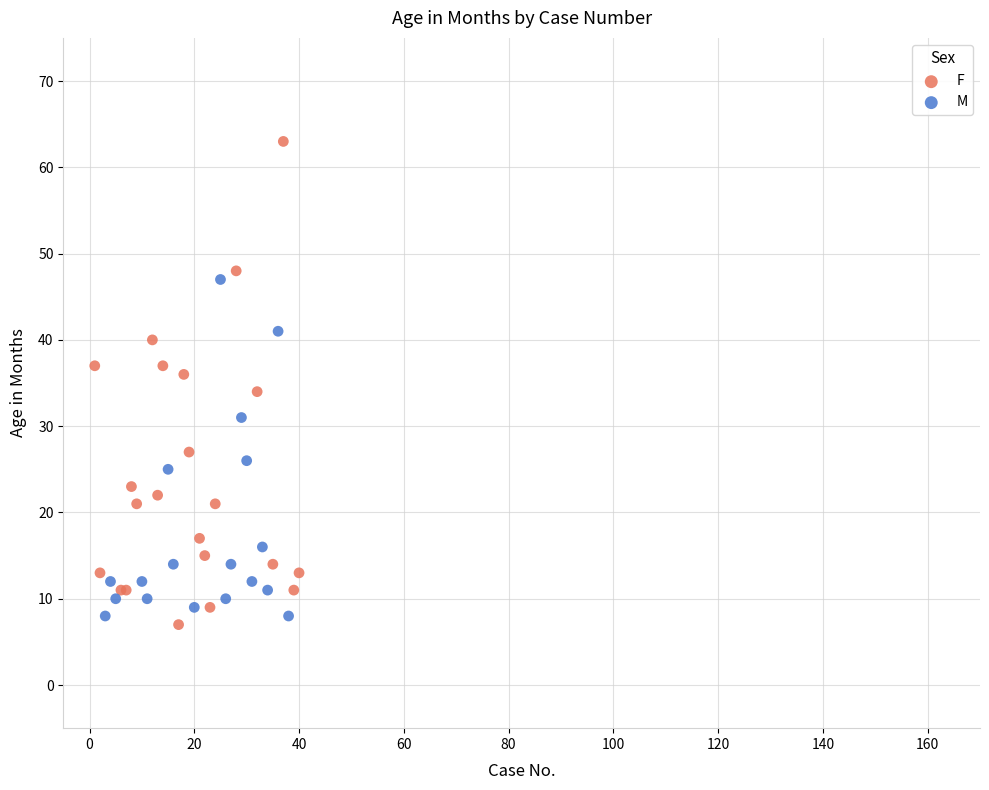

Which series has the largest Y range (max minus min)?

F